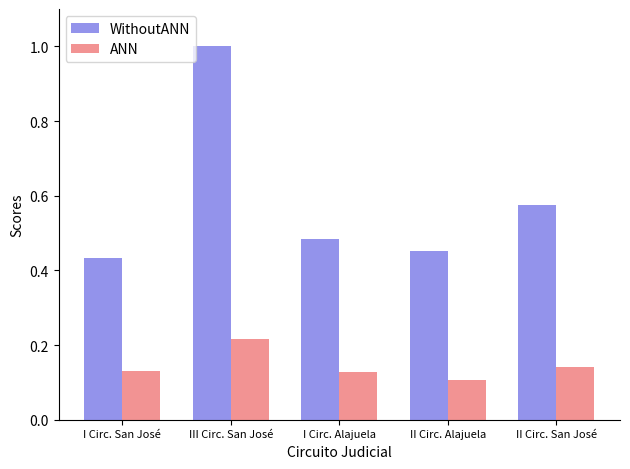

What is the maximum value shown in the chart?

1.0